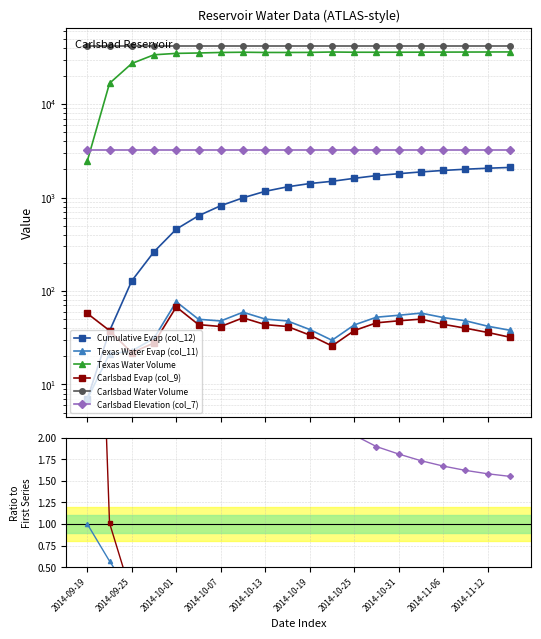

What value does the Carlsbad Elevation (col_7) series have at 15?

1.7